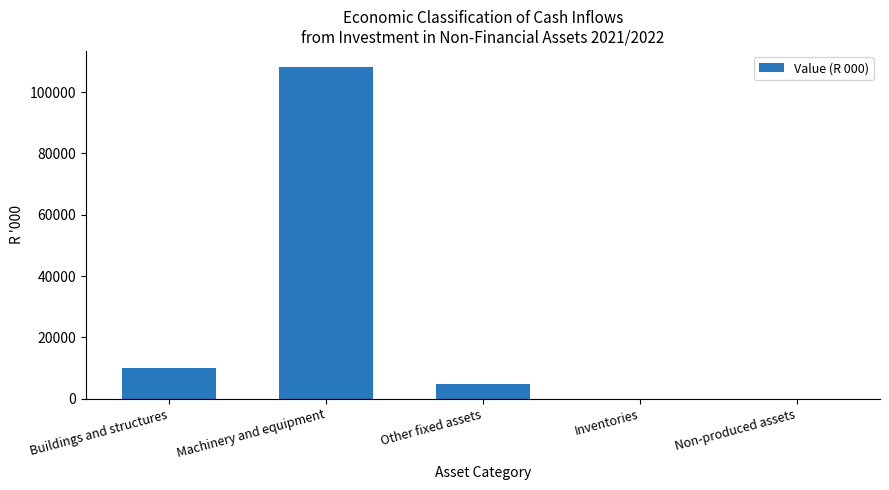

Does the chart contain stacked bars?

No